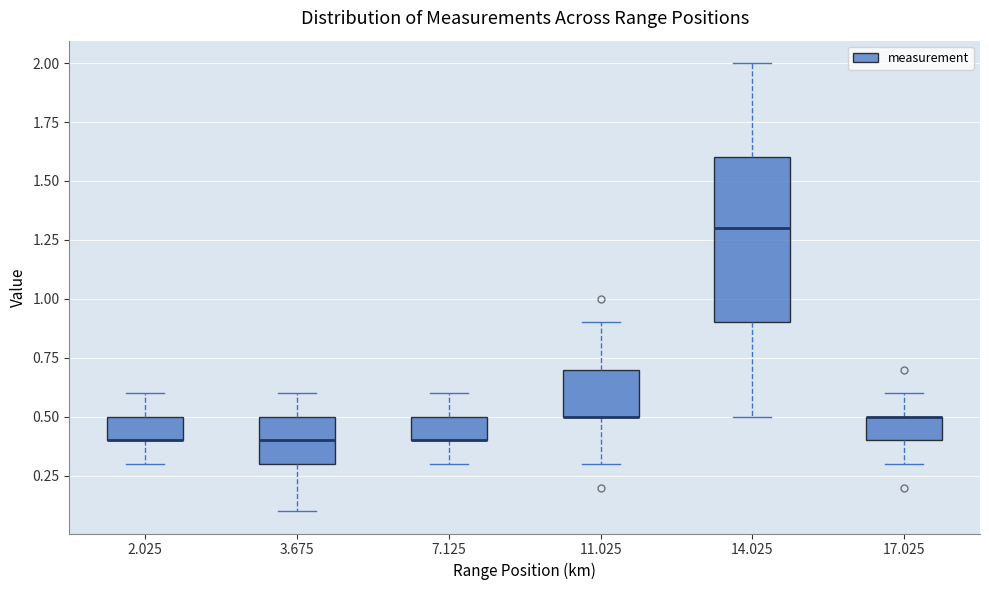

Reading left to right, read every box against the y-axis: the position of its median line, the range the box covers, and the ends of its whiskers. The values are not printed on the chart, so give them approximately, as read against the axis.

2.025: median 0.4 (drawn on the box's lower edge), box 0.4 to 0.5, whiskers 0.3 to 0.6
3.675: median 0.4, box 0.3 to 0.5, whiskers 0.1 to 0.6
7.125: median 0.4 (drawn on the box's lower edge), box 0.4 to 0.5, whiskers 0.3 to 0.6
11.025: median 0.5 (drawn on the box's lower edge), box 0.5 to 0.7, whiskers 0.3 to 0.9
14.025: median 1.3, box 0.9 to 1.6, whiskers 0.5 to 2.0
17.025: median 0.5 (drawn on the box's upper edge), box 0.4 to 0.5, whiskers 0.3 to 0.6